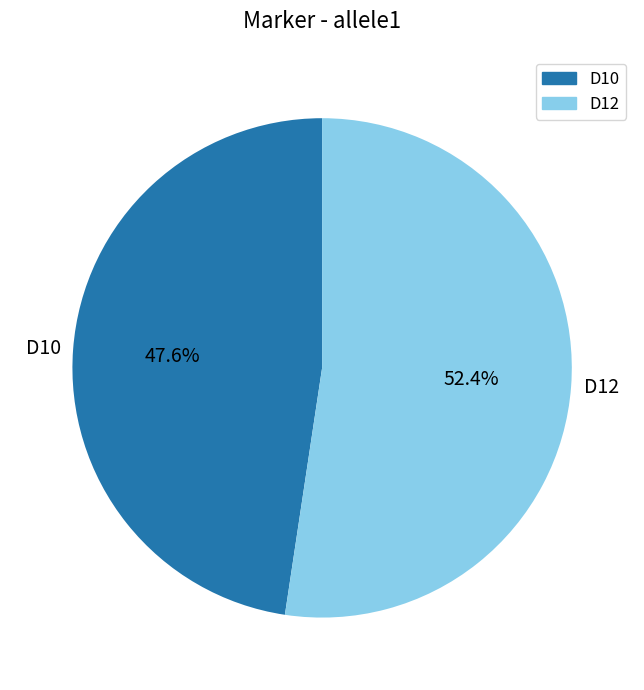

To the nearest percent, what is the difference between the D12 and D10 slice percentages?

5%